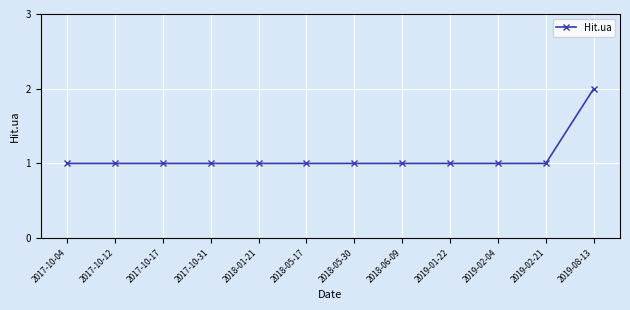

Count the values in the range 1 to 2.

12